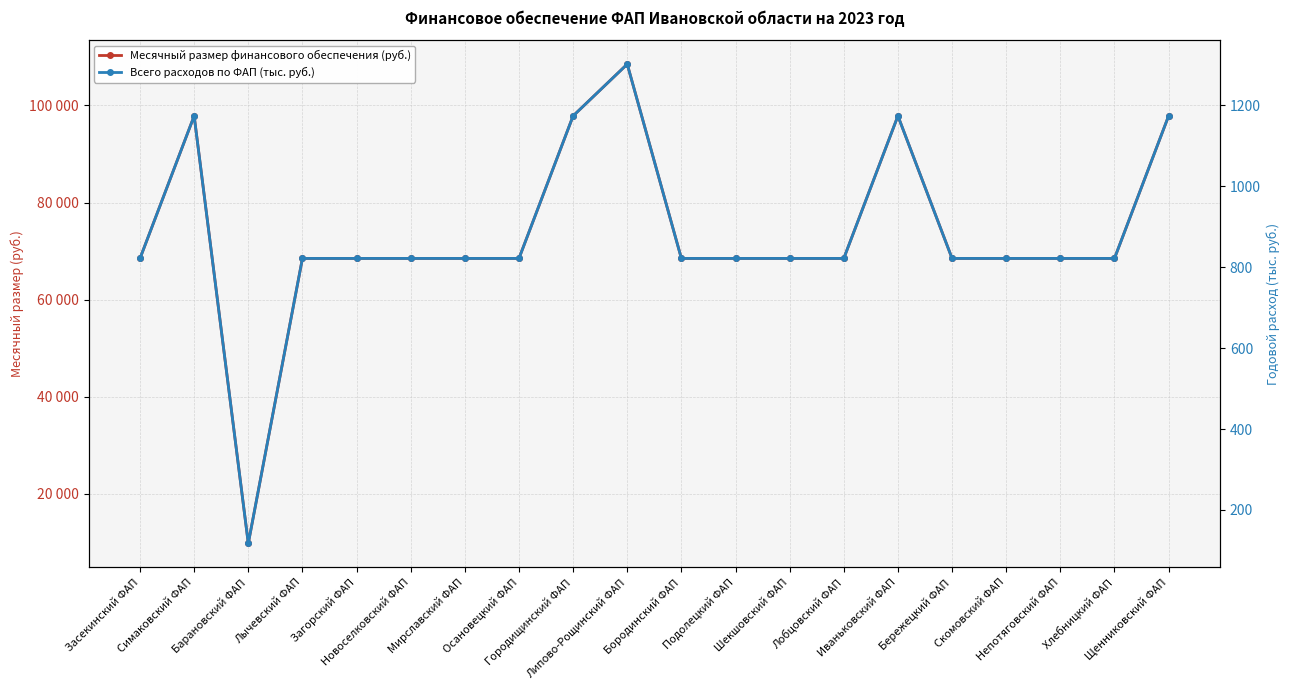

What is the smallest value displayed?

117.4